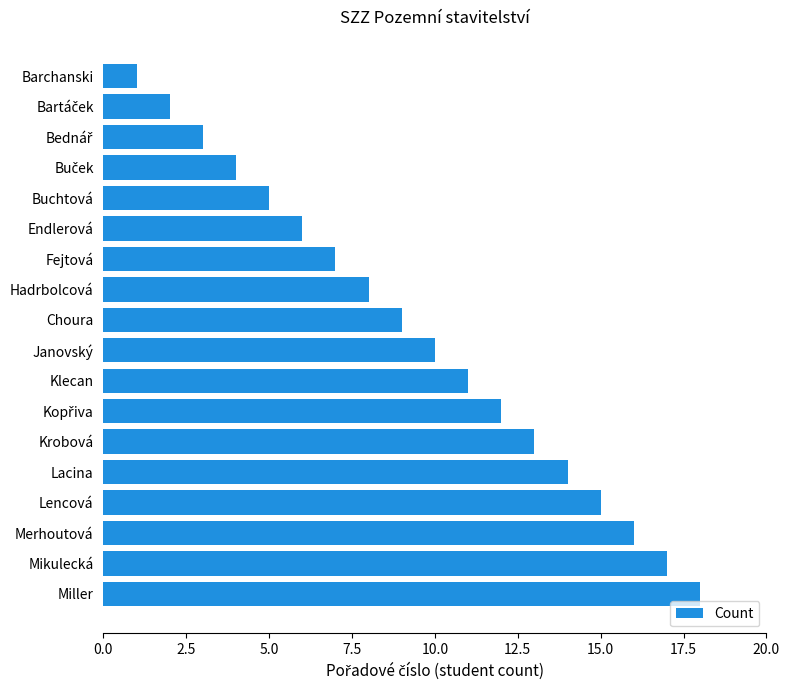

What is the ratio of the value at Hadrbolcová to the value at Buchtová?

1.6